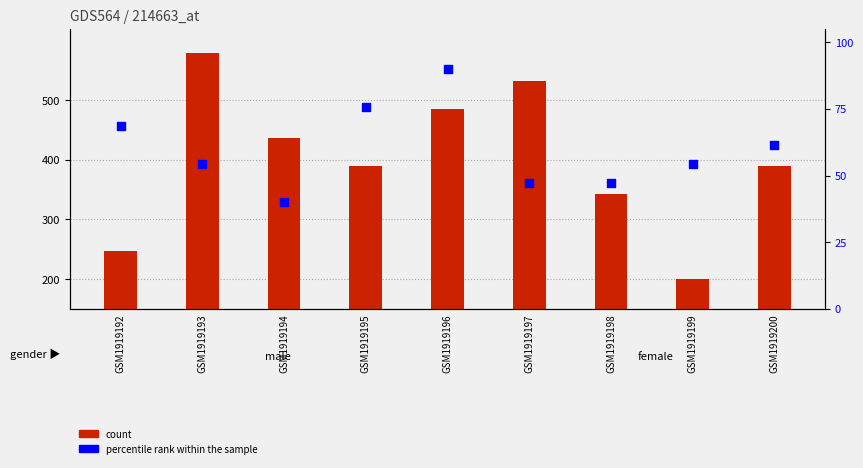

Which series reaches the maximum Y coordinate?

count